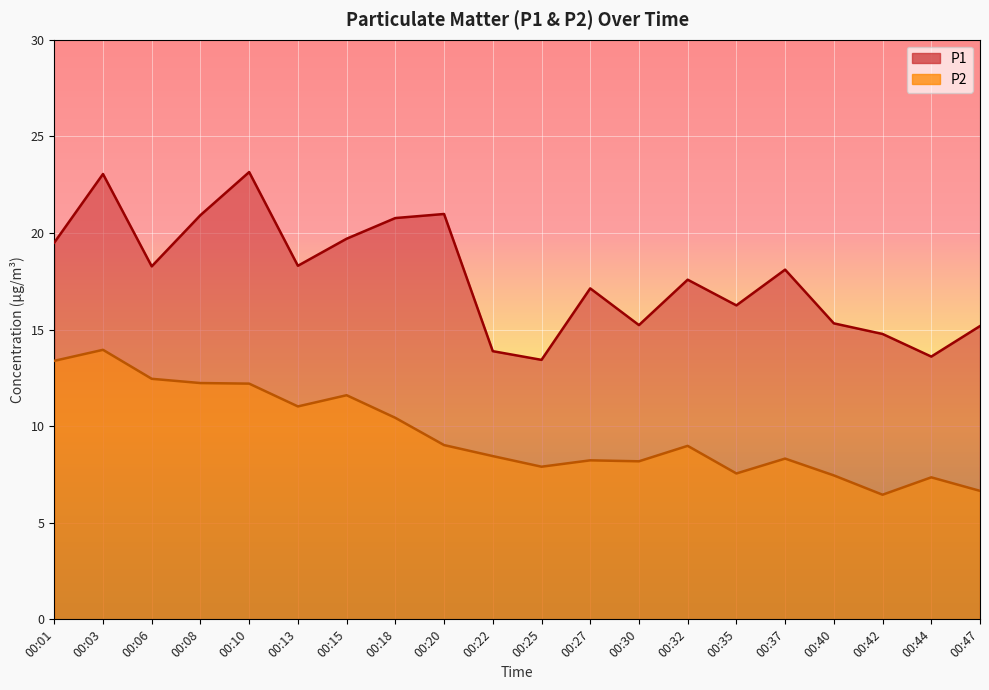

True or false: P1 has a value of 12.5 at 00:01.

False